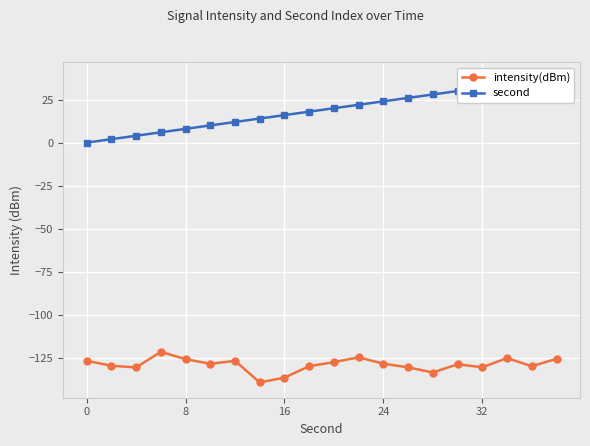

What is the minimum value for intensity(dBm)?

-139.4